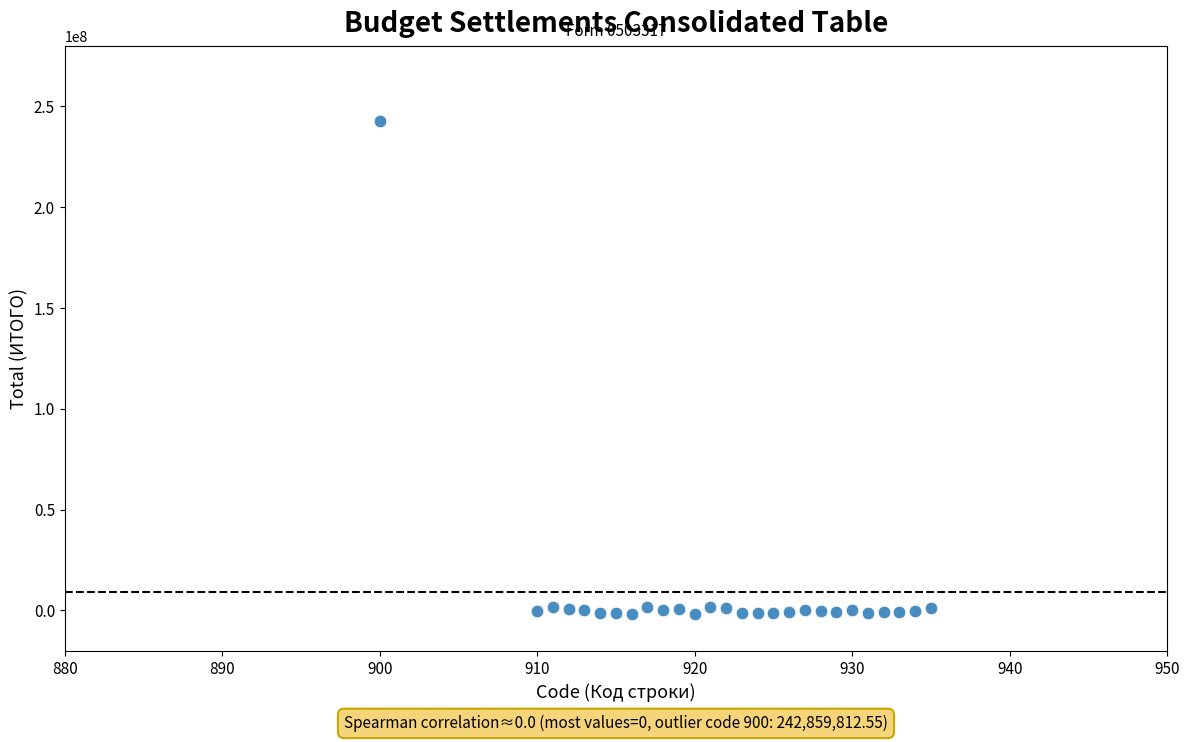

What is the range of X values (max minus min)?

35.0